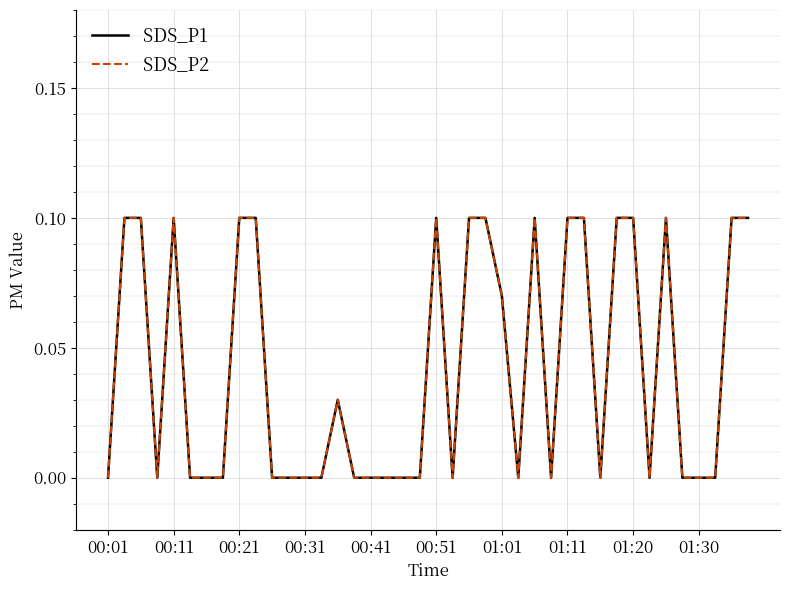

Which series has the largest total across all categories?

SDS_P1